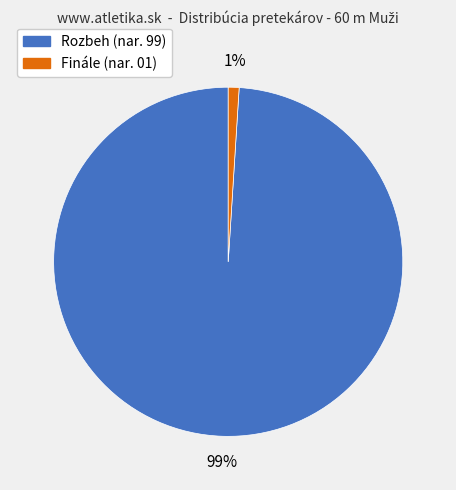

Count the number of slices in the pie.

2